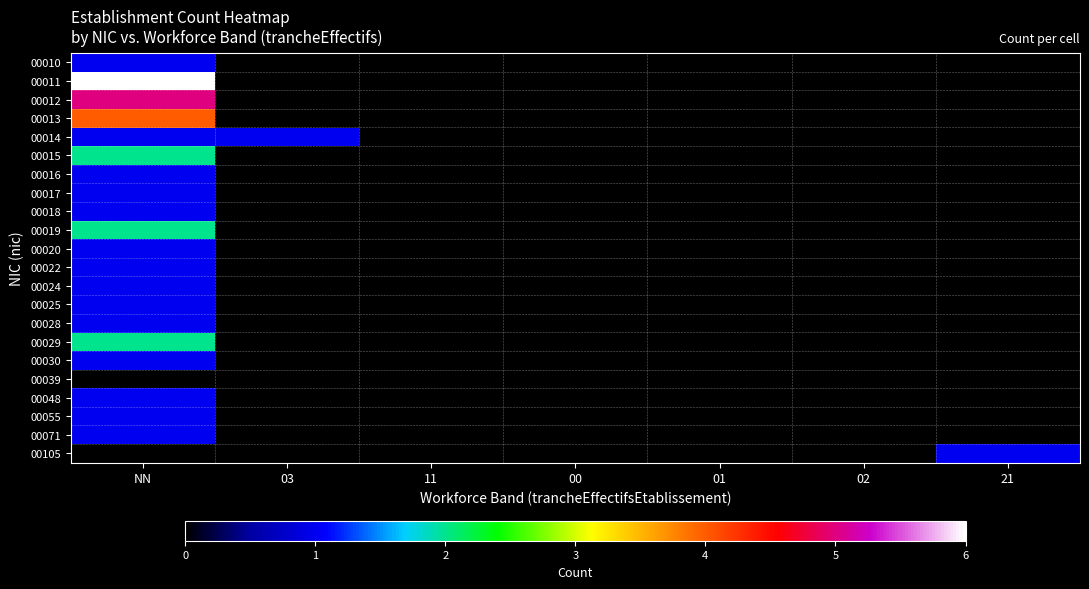

At how many categories does at least one series exceed 0?

3